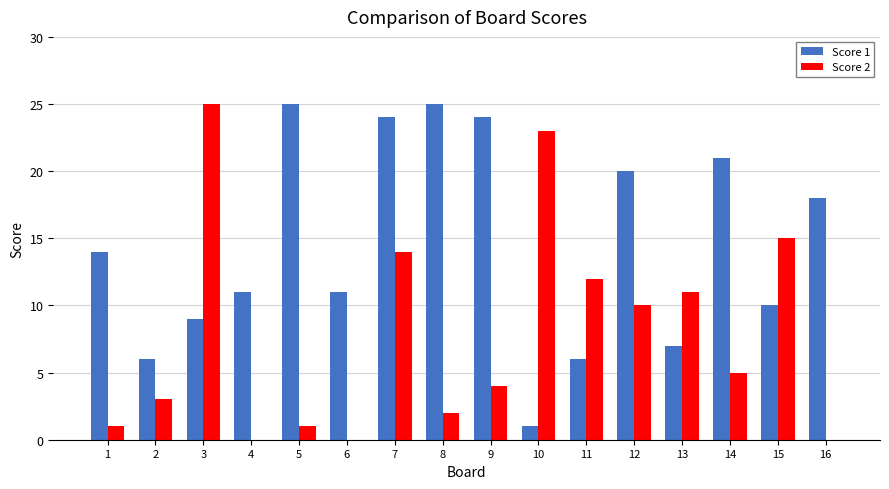

Reading left to right, list all the values displayed in this chart.

Score 1: 14	6	9	11	25	11	24	25	24	1	6	20	7	21	10	18
Score 2: 1	3	25	0	1	0	14	2	4	23	12	10	11	5	15	0